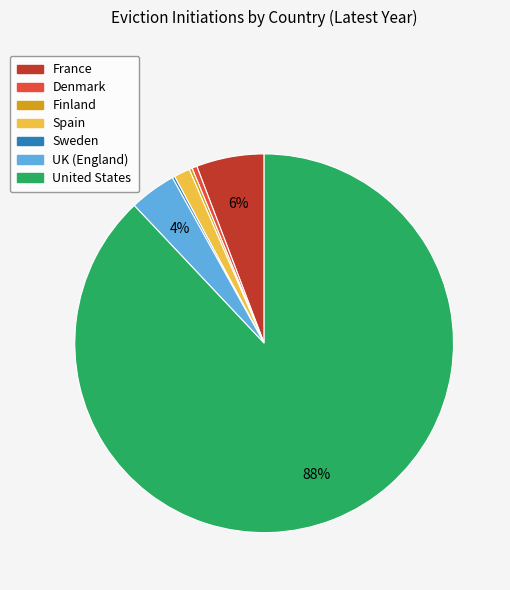

Which category has the biggest portion of the pie?

United States